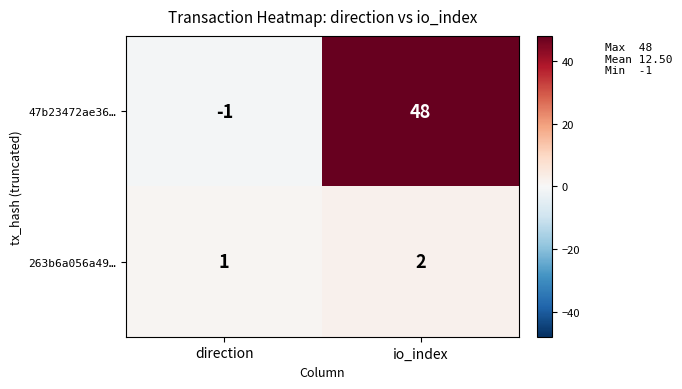

Reading left to right, extract all data points from this chart.

47b23472ae36…: -1	48
263b6a056a49…: 1	2